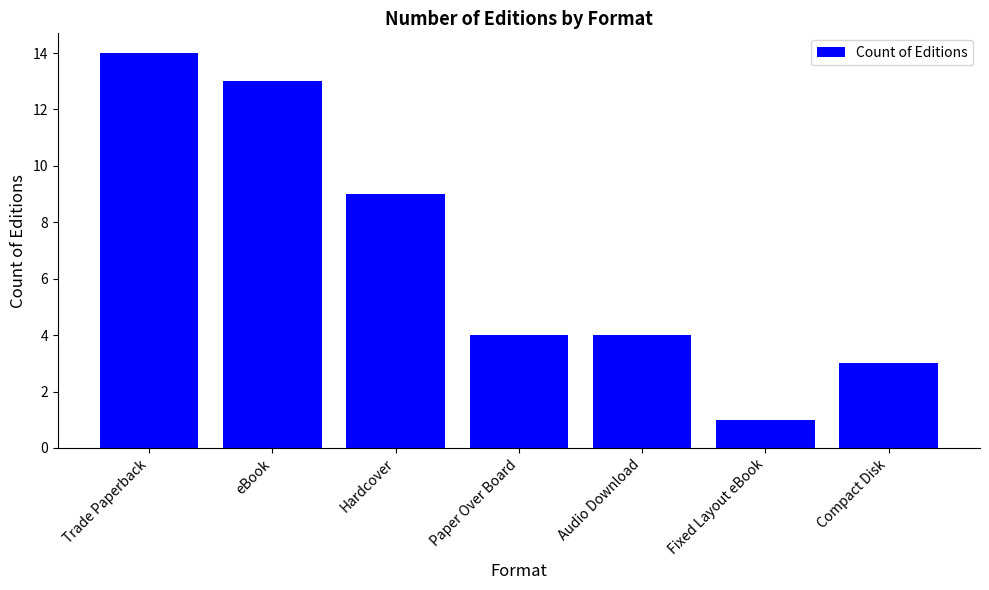

Which category has the lowest value across all series?

Fixed Layout eBook